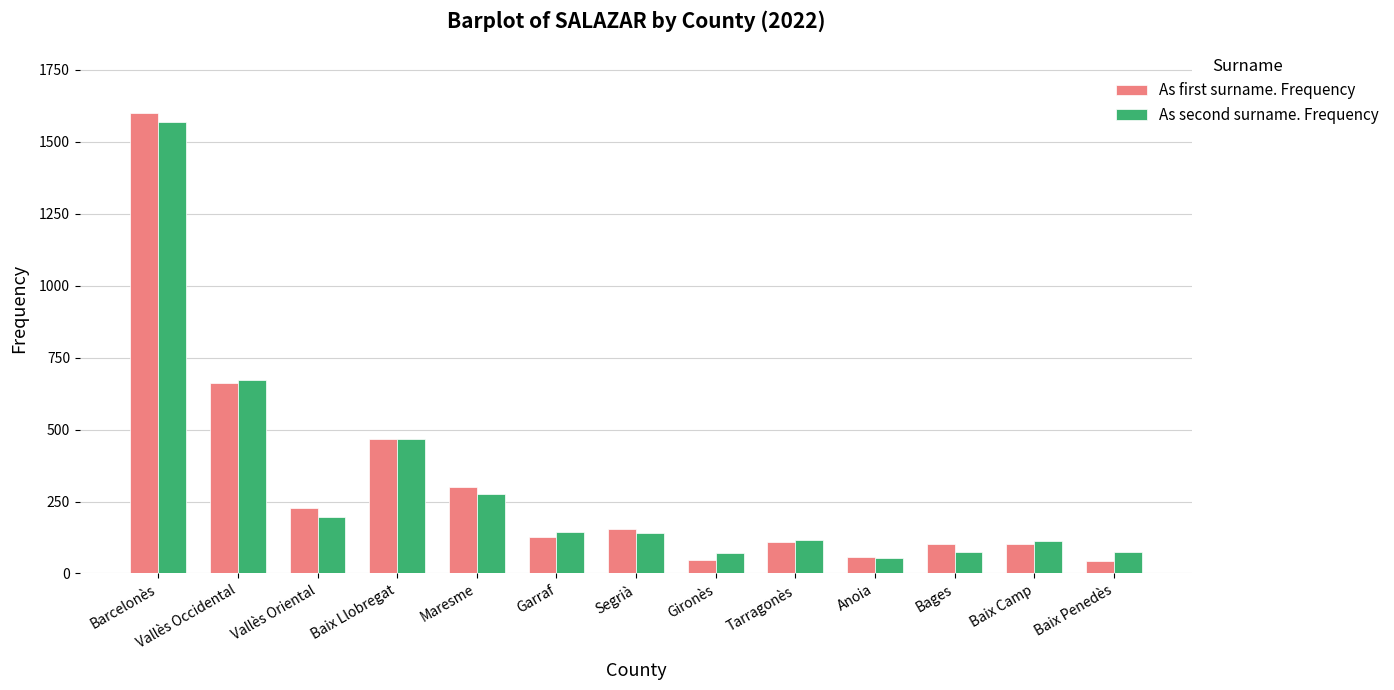

What is the minimum value for As first surname. Frequency?

45